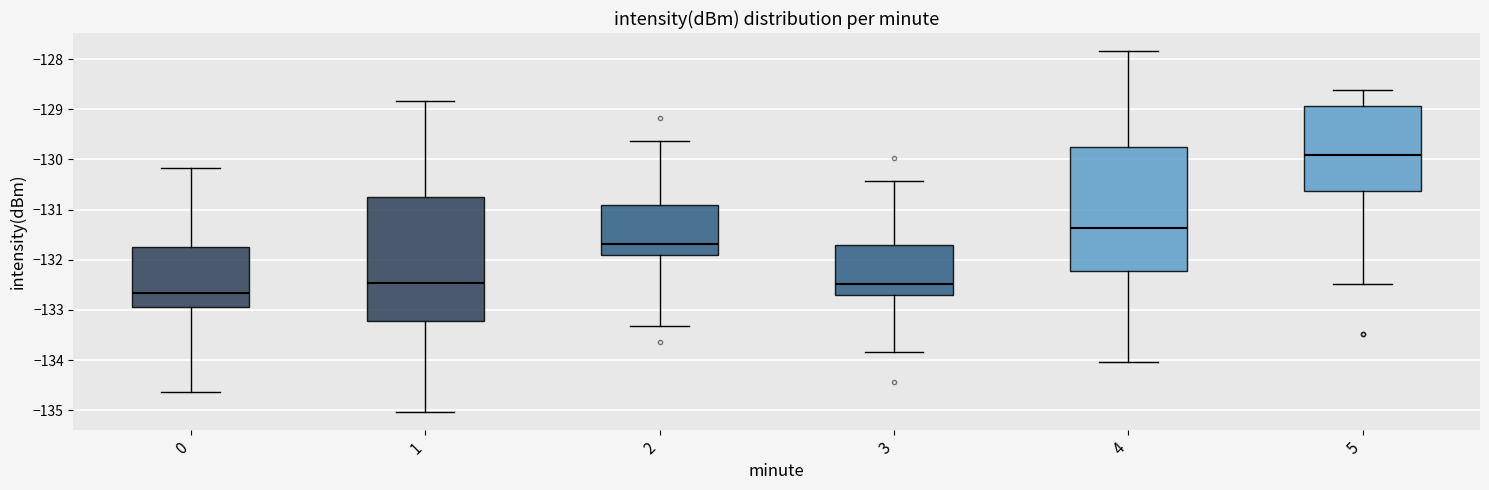

Where is the lower edge of the box at x = 3 on the y-axis? The values are not printed on the chart, so give them approximately, as read against the axis.

-132.7